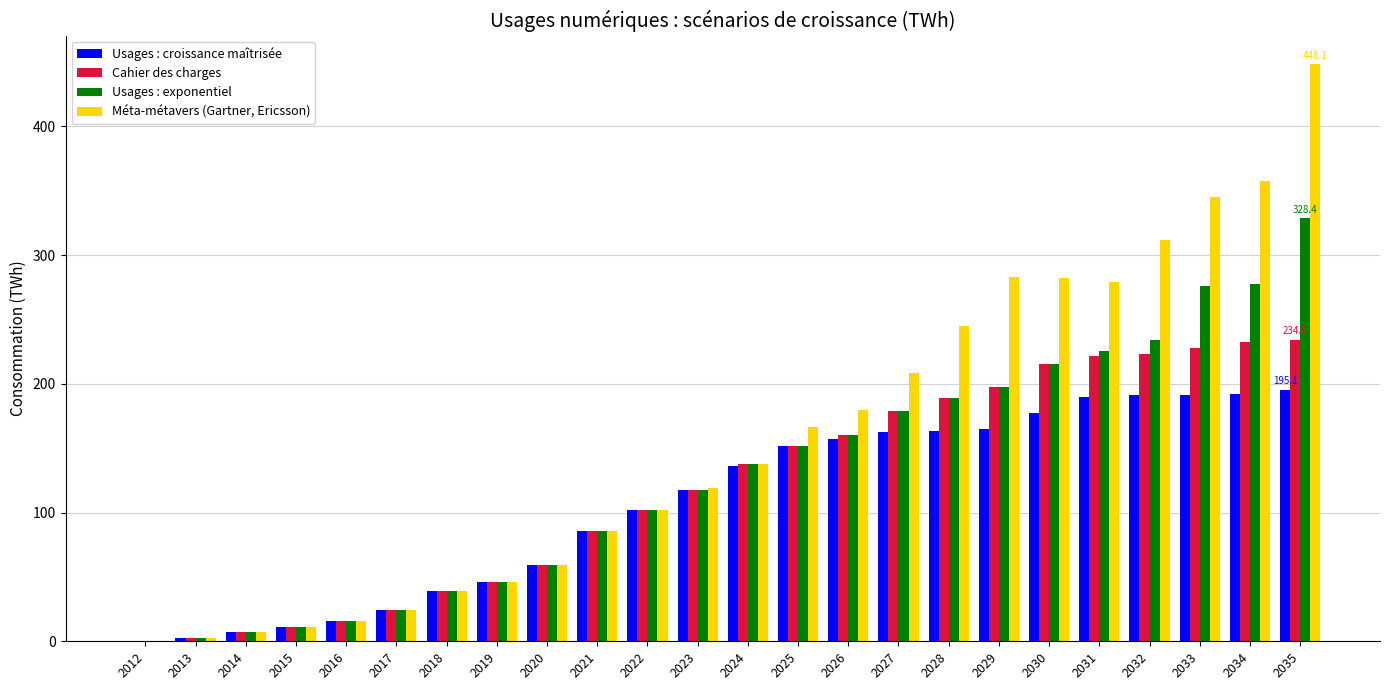

At which category is the sum across all series the highest?

2035